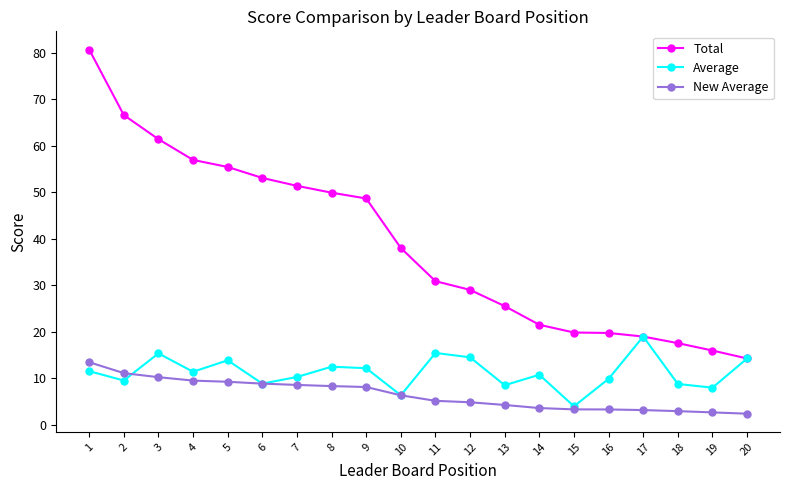

List the series in order of their peak value, highest first.

Total, Average, New Average